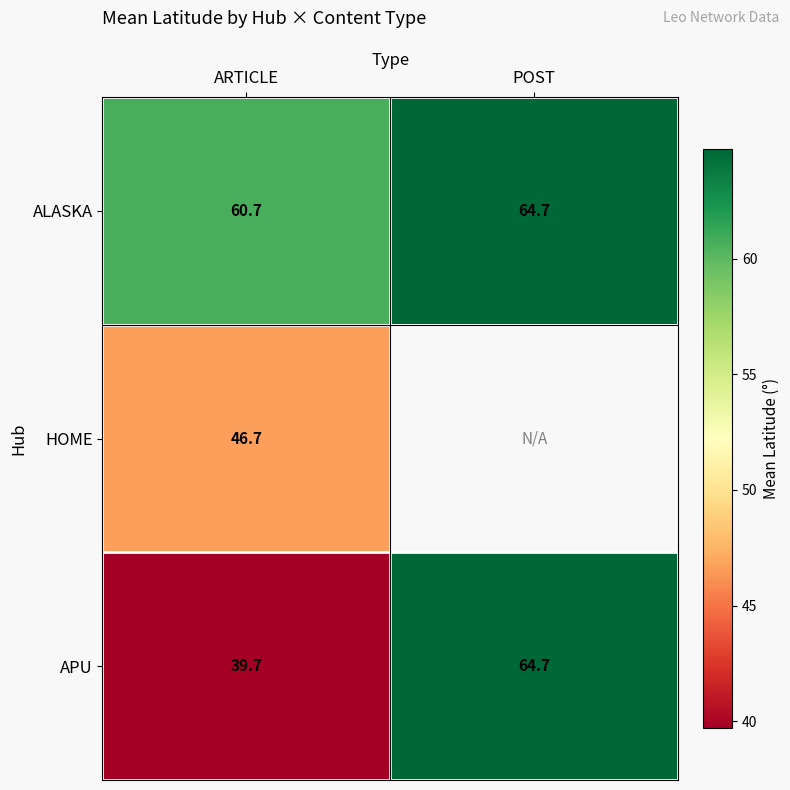

At ARTICLE, list the series in order from largest to smallest.

ALASKA, HOME, APU